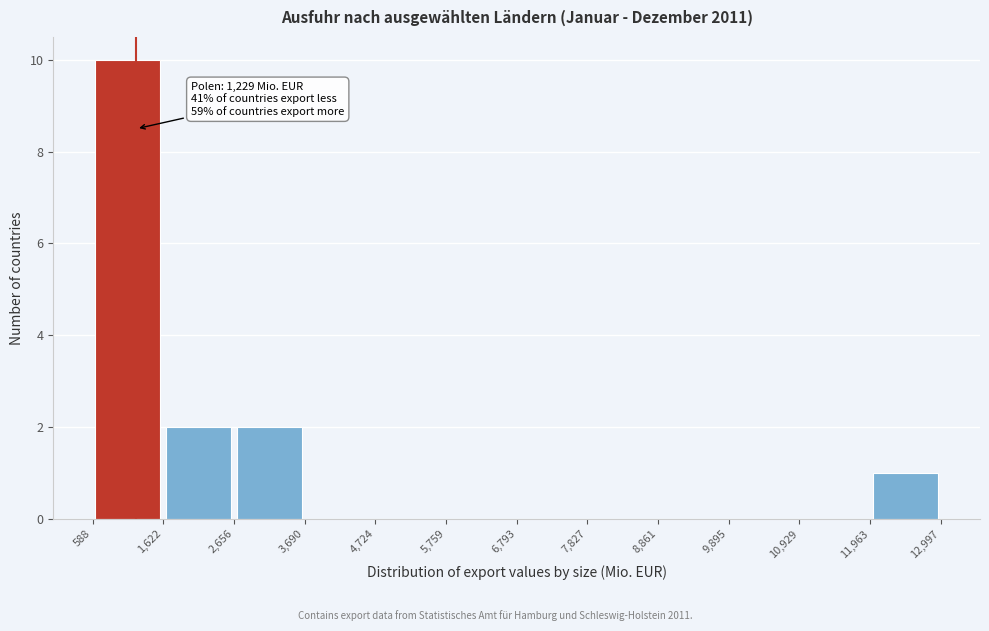

Over which range of the x-axis is the bar tallest?

588 to 1,622